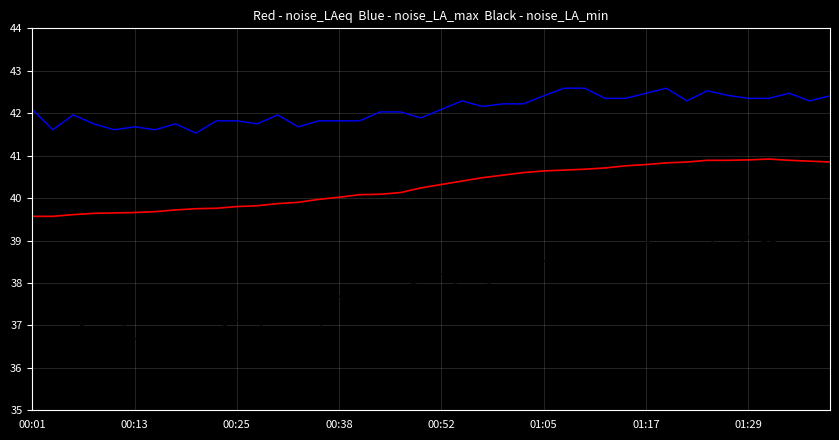

What is the maximum value shown in the chart?

42.6